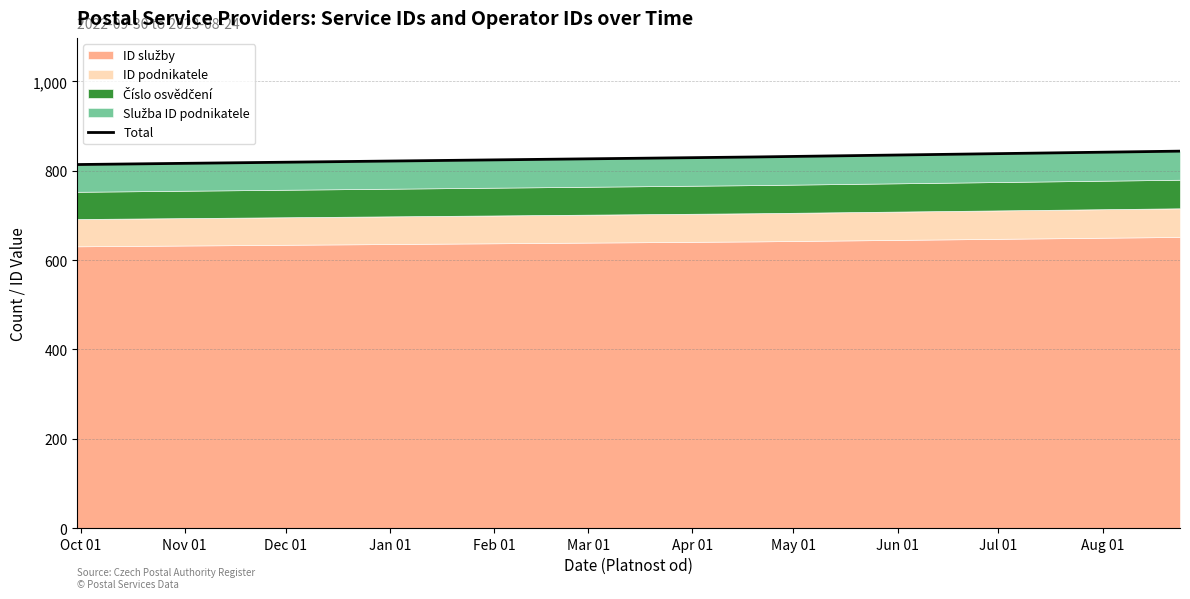

The chart shows a value of 814 at Oct 01. True or false?

True